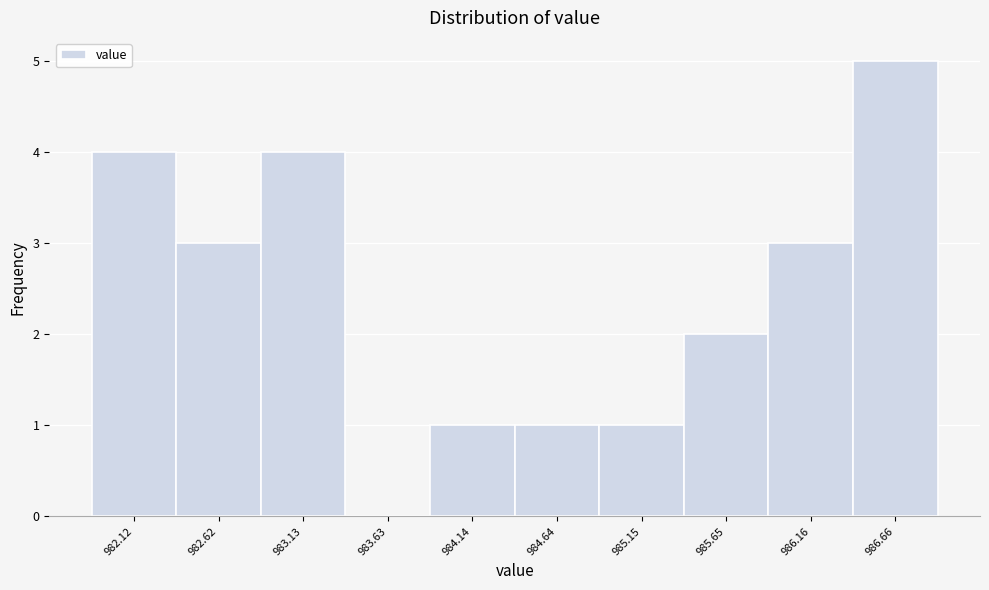

Reading right to left, transcribe all the data shown in this chart.

986.66=5	986.16=3	985.65=2	985.15=1	984.64=1	984.14=1	983.63=0	983.13=4	982.62=3	982.12=4